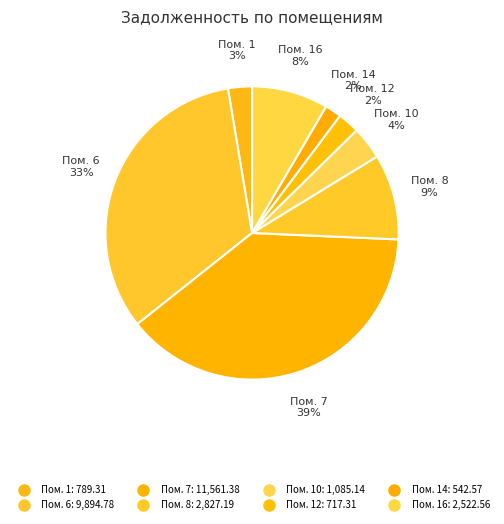

Count the number of slices in the pie.

8